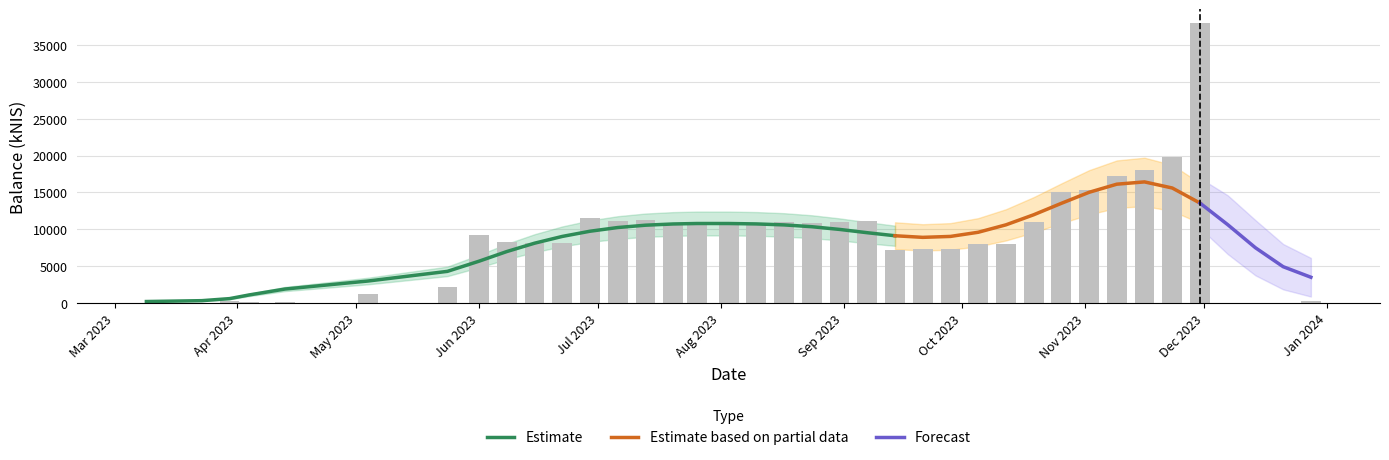

Does the chart contain stacked bars?

No